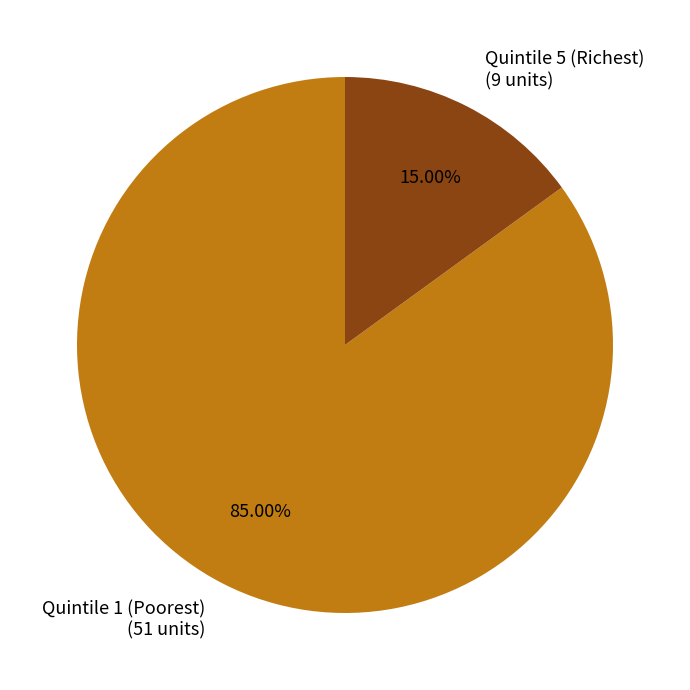

Is it true that Quintile 5 (Richest) is 15% of the pie?

True